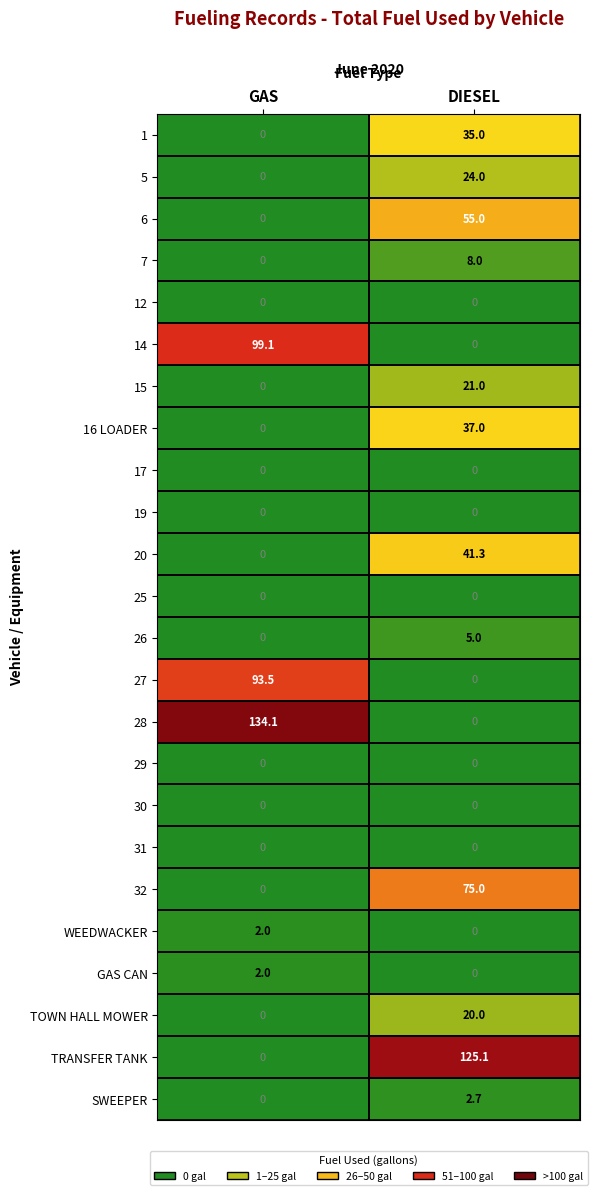

What is the spread (max minus min) of values at DIESEL?

125.1